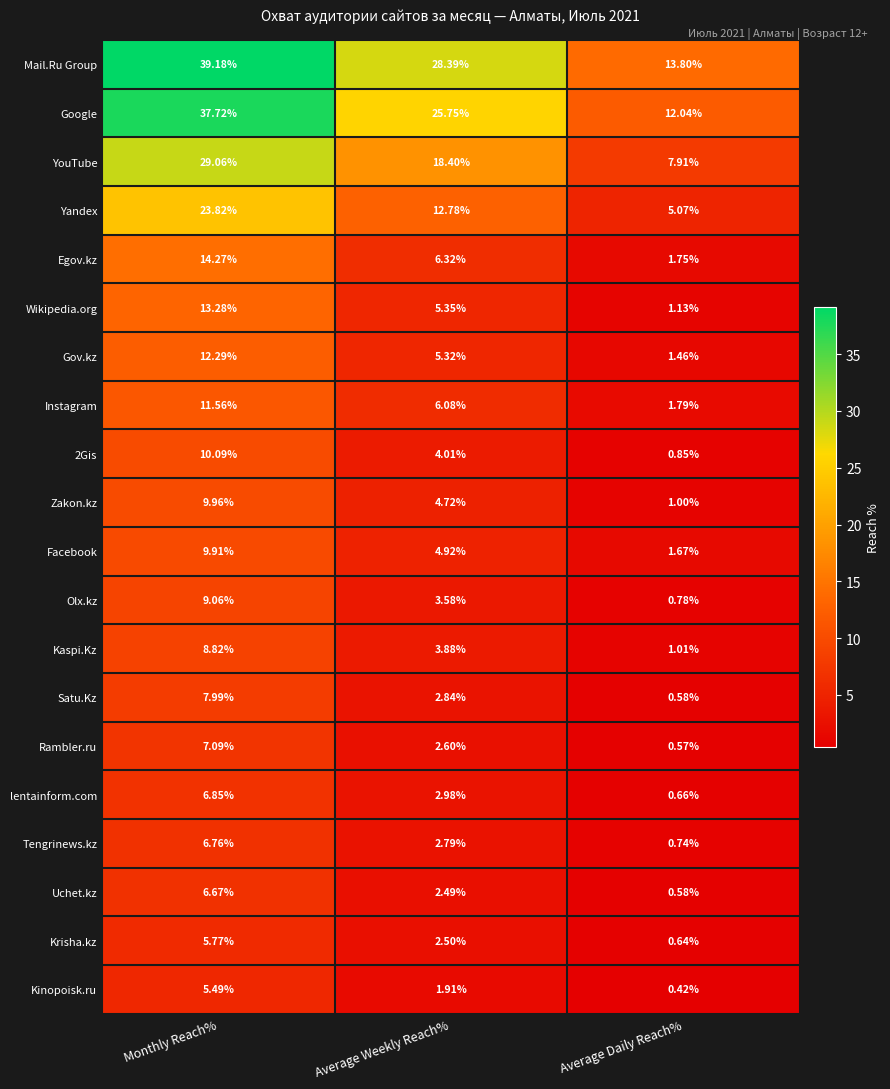

At which label does Facebook first exceed 4?

Monthly Reach%